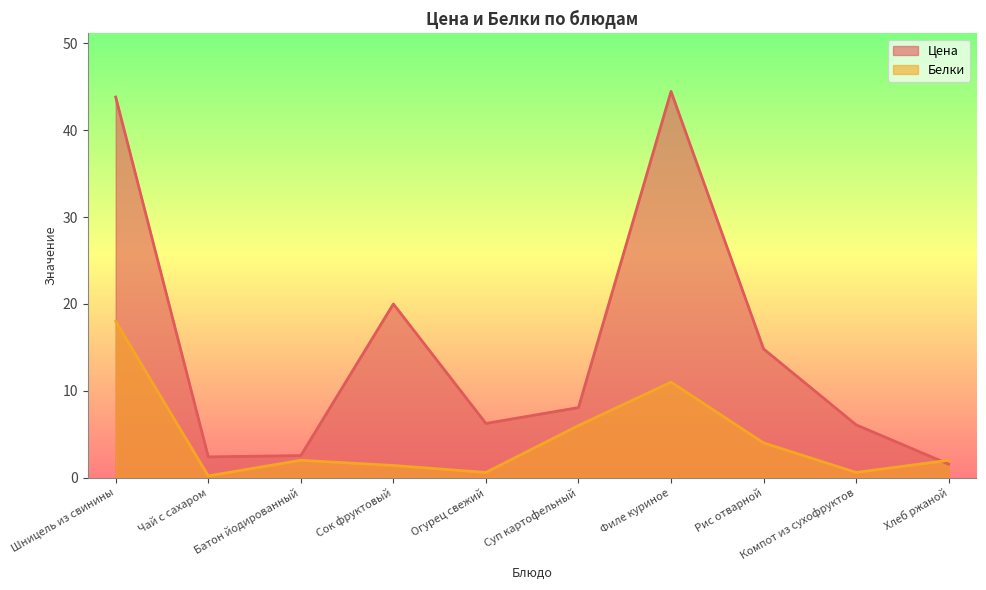

Does the chart have visible grid lines?

No